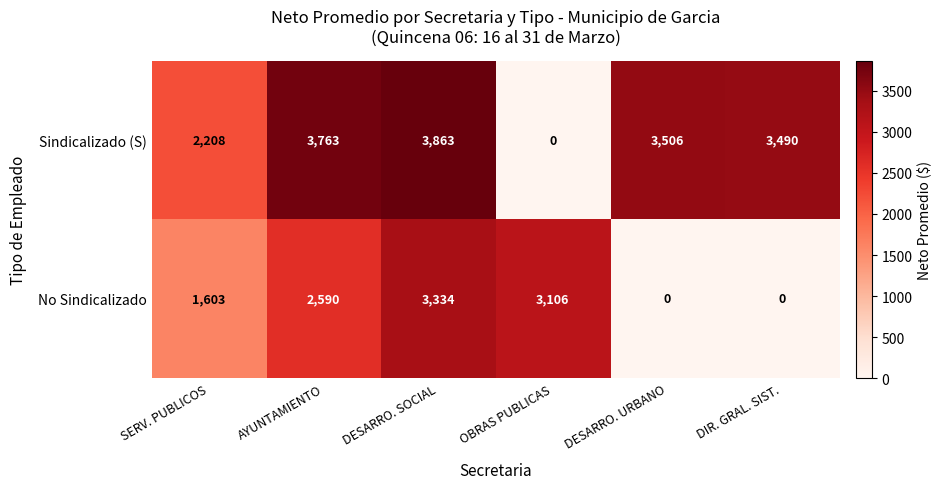

The No Sindicalizado series shows 0 at DIR. GRAL. SIST.. True or false?

True